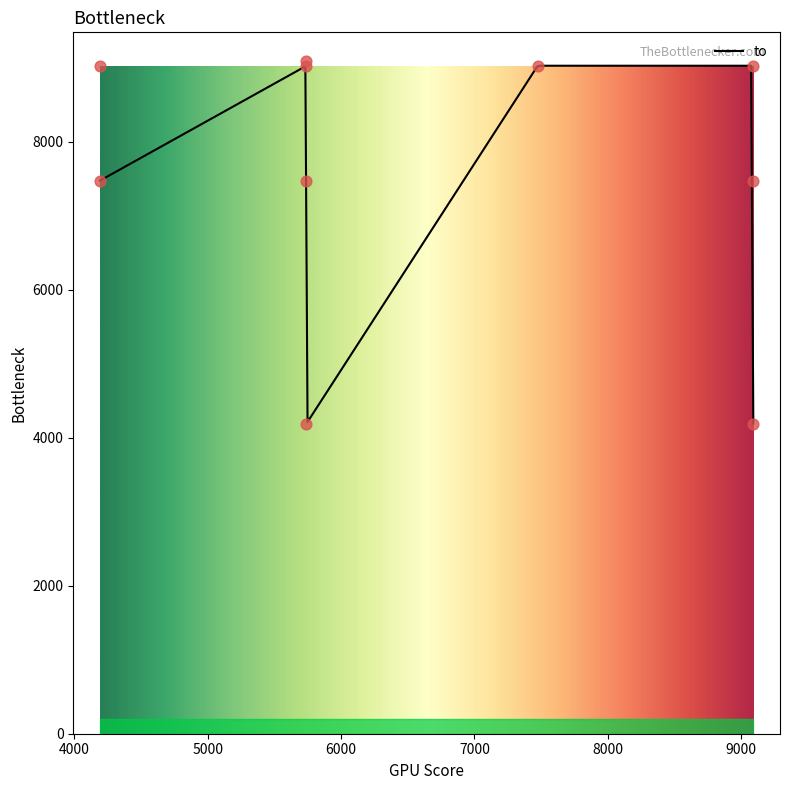

Approximately how many times larger is the value at 9092 compared to 5741?

0.8